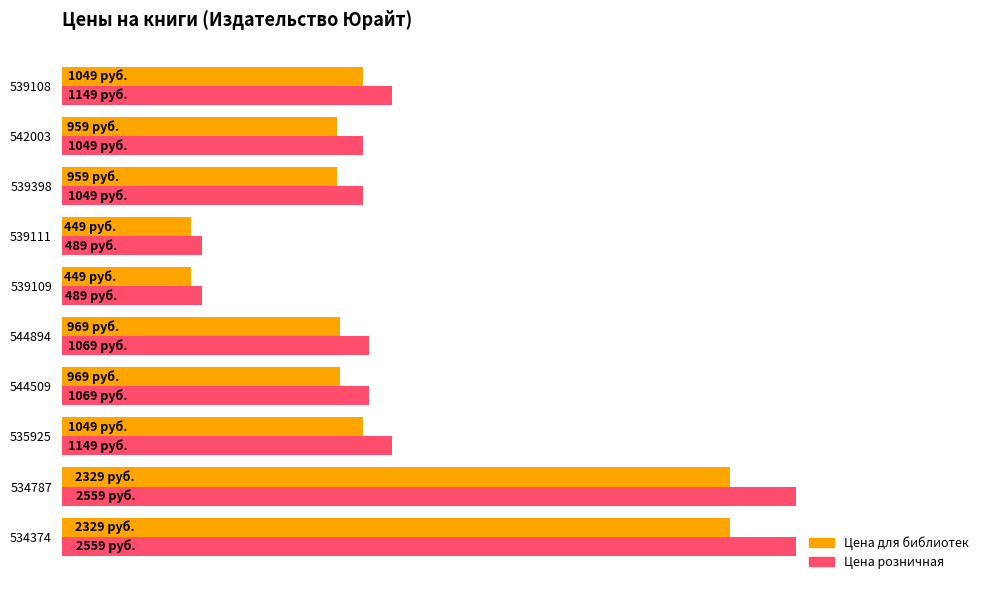

What are all the series names shown in the legend?

Цена для библиотек, Цена розничная